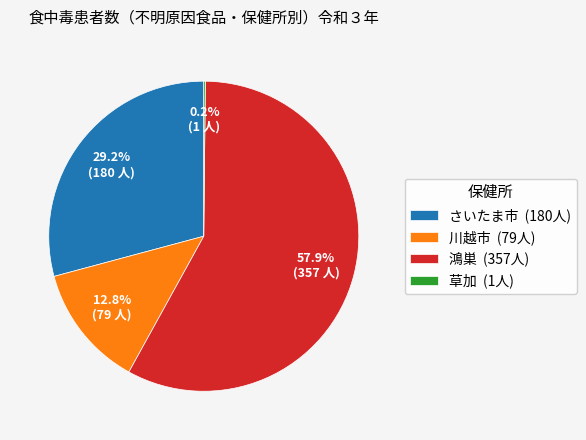

To the nearest percent, what percentage of the pie is 川越市?

13%